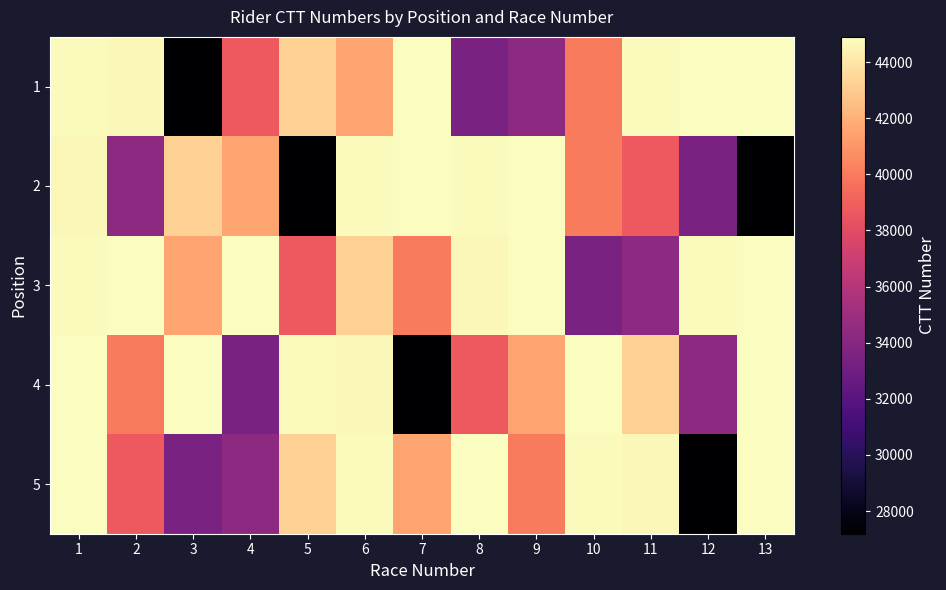

Rank the series by their maximum value, from lowest to highest.

1, 2, 3, 4, 5